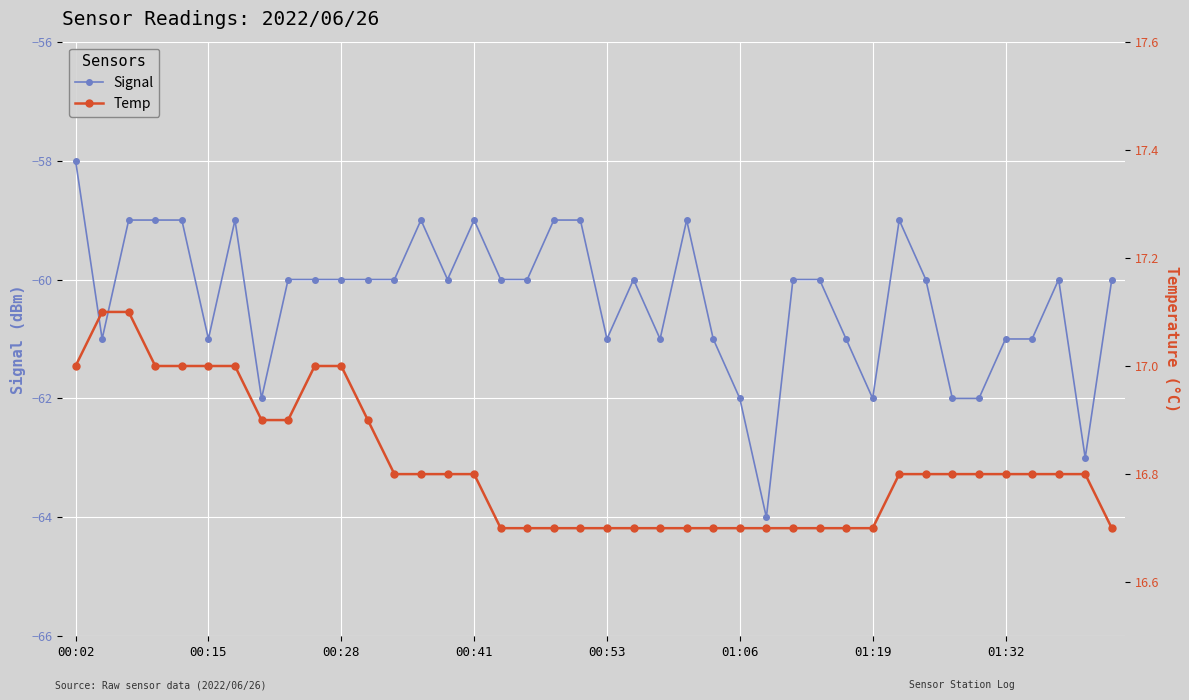

How many Temp values are between 16 and 17?

38